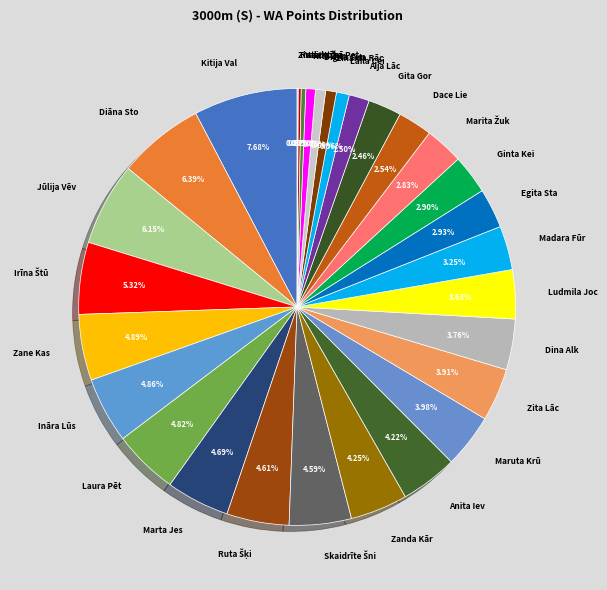

Approximately how many times larger is the value at Ināra Lūs compared to Dina Alk?

1.3